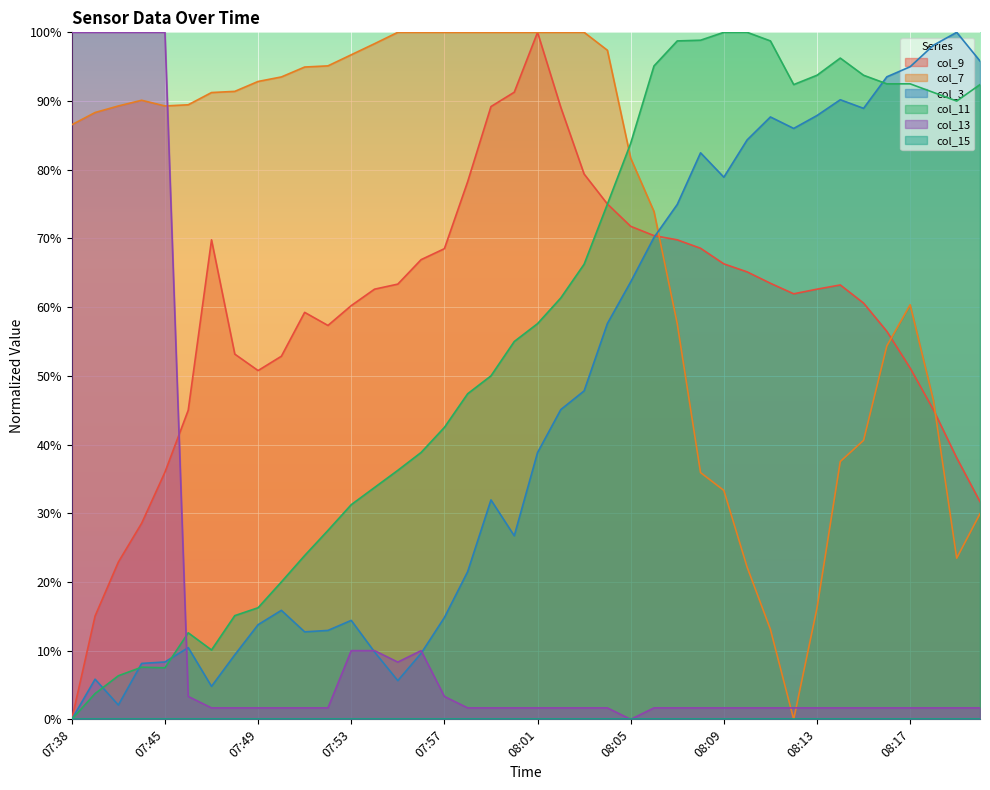

At how many categories does at least one series exceed 0?

40